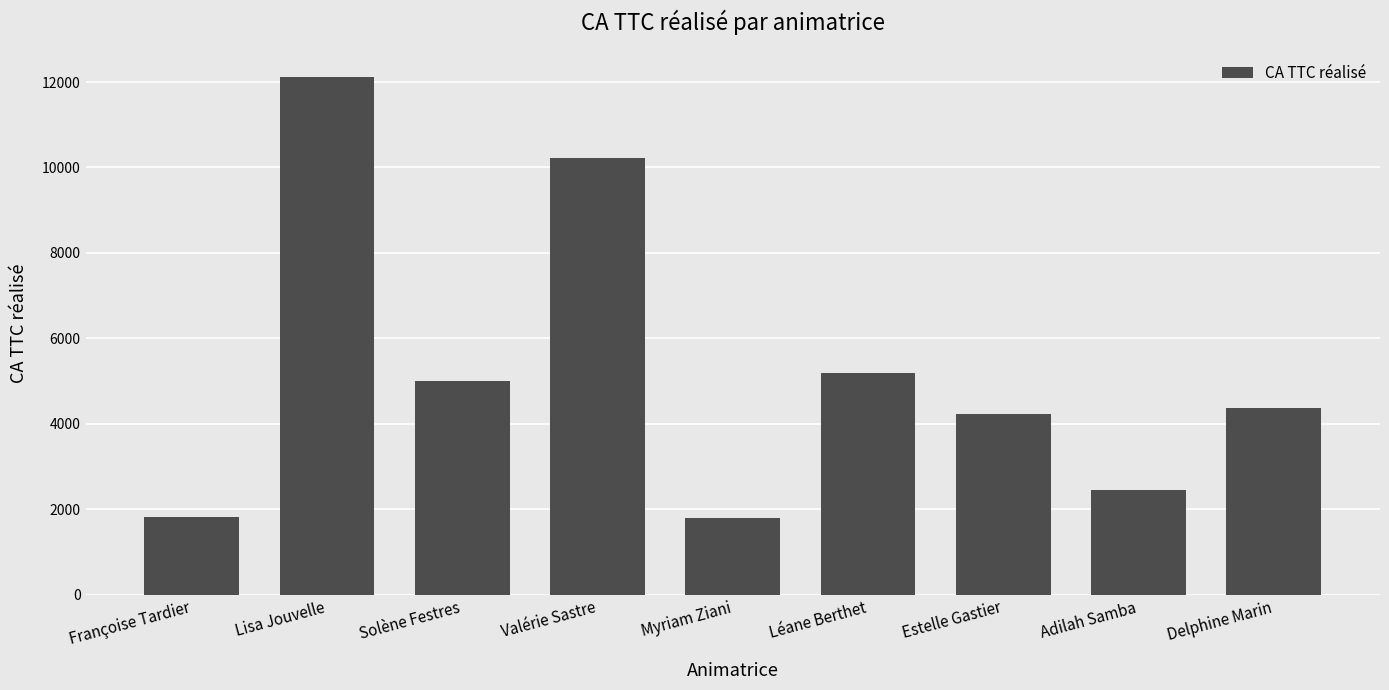

The value at Lisa Jouvelle is 2575. True or false?

False